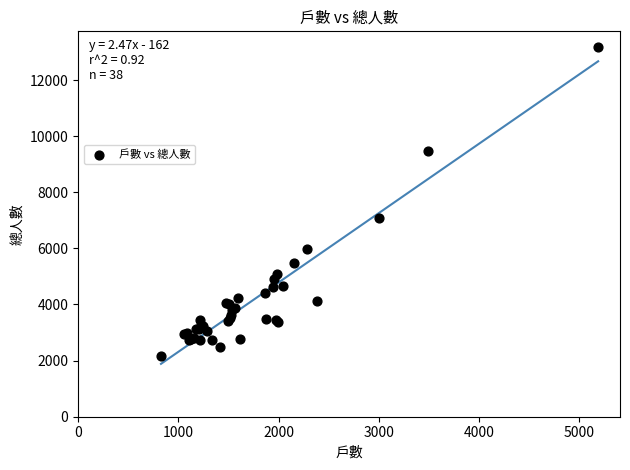

What Y value in the scatter plot is closest to 7659?

7067